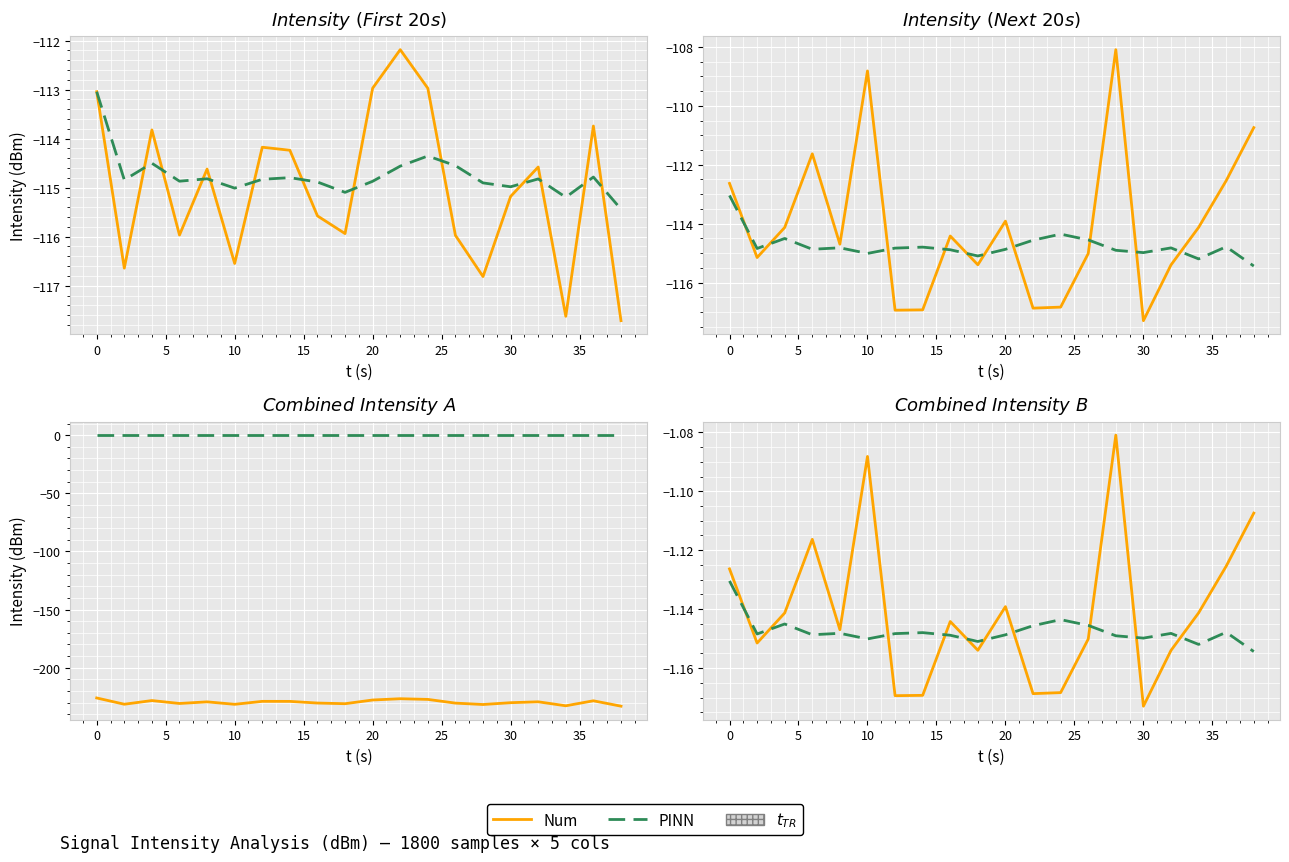

What is the maximum value shown in the chart?

-1.1